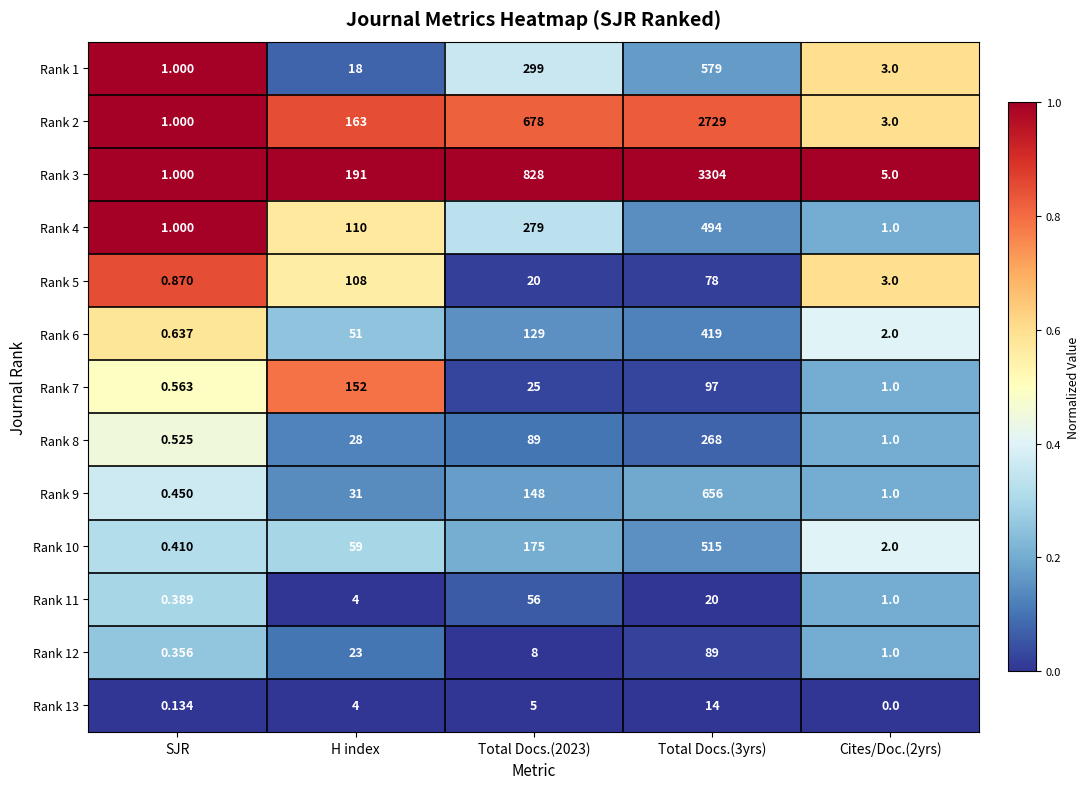

Which series changed the most between SJR and Cites/Doc.(2yrs)?

Rank 3